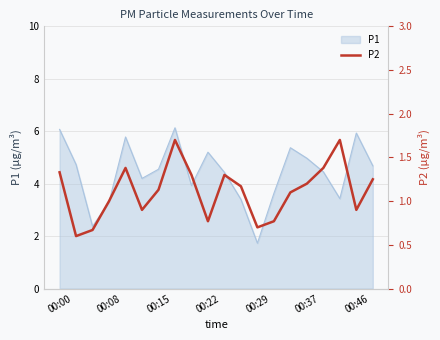

What is the lowest value of the P1 series?

1.7